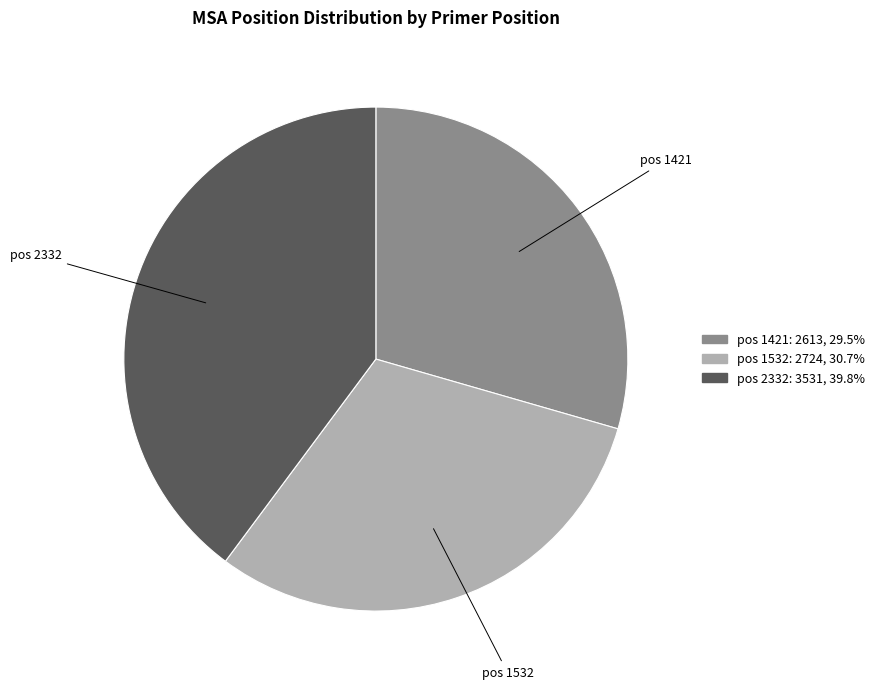

Combined, do pos 2332 and pos 1532 account for over 50%?

Yes